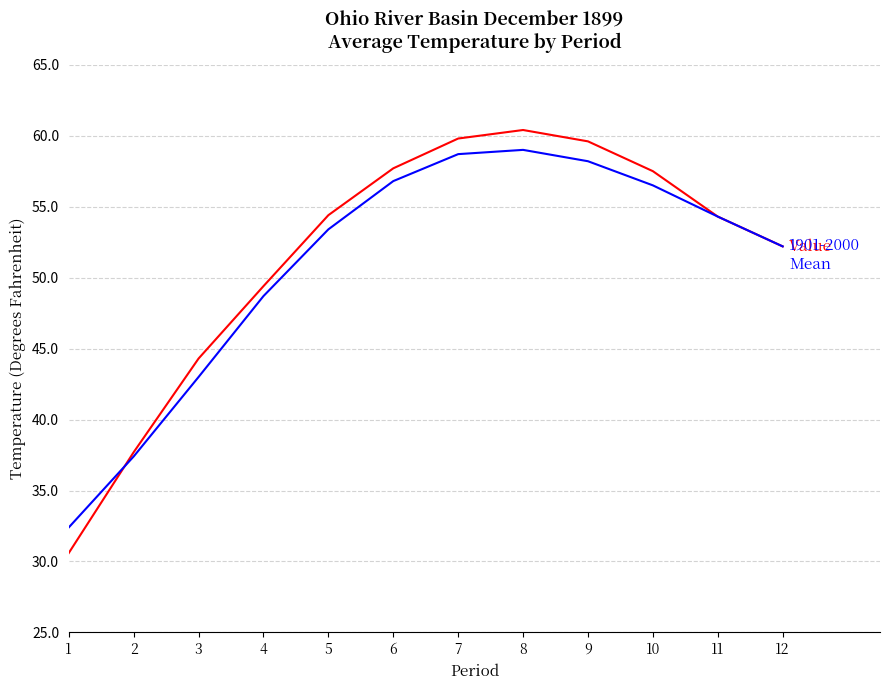

What is the difference between the highest and lowest values at 1?

1.8